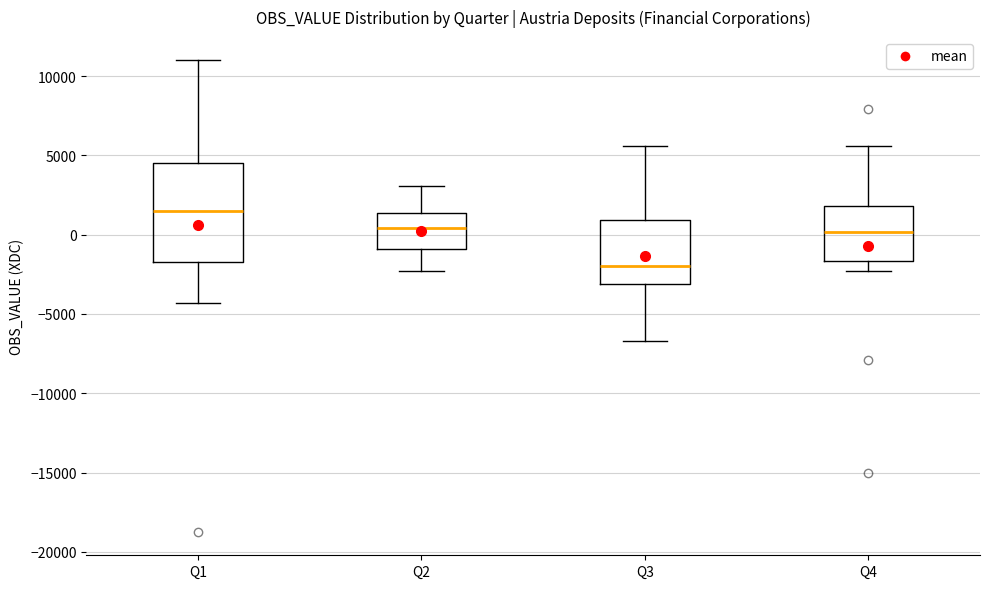

Which box has the highest median line?

Q1